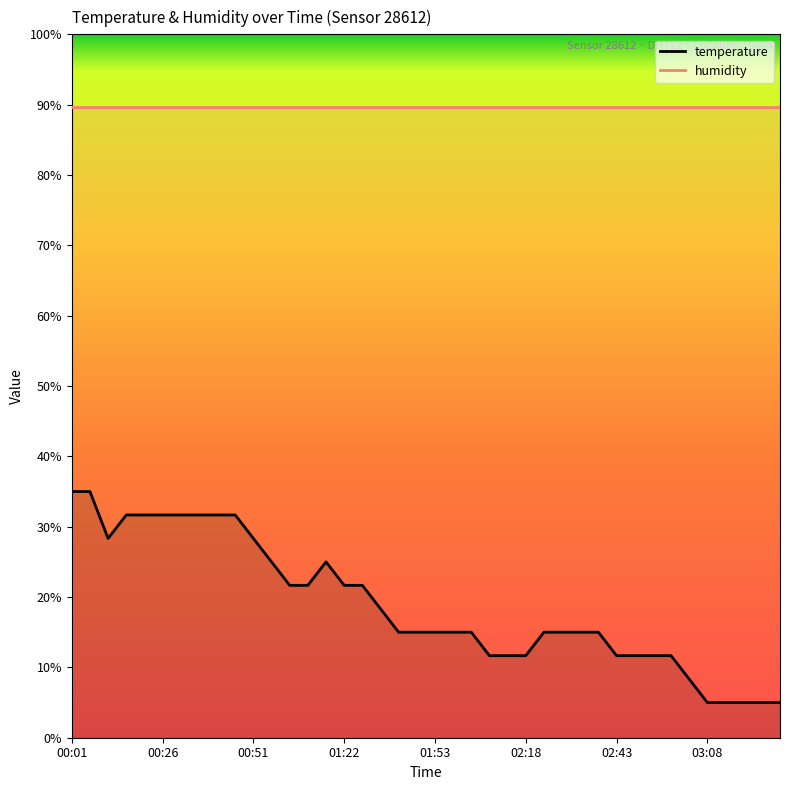

What is the value of the humidity point at the 40th from the left?

89.7